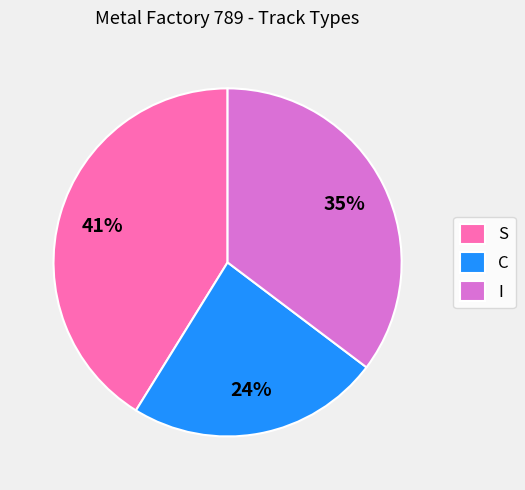

Does any single category account for the majority?

No